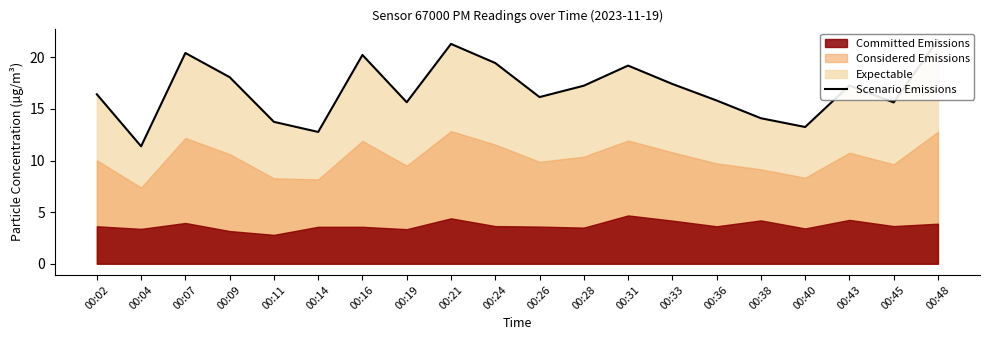

What is the greatest value displayed?

21.7